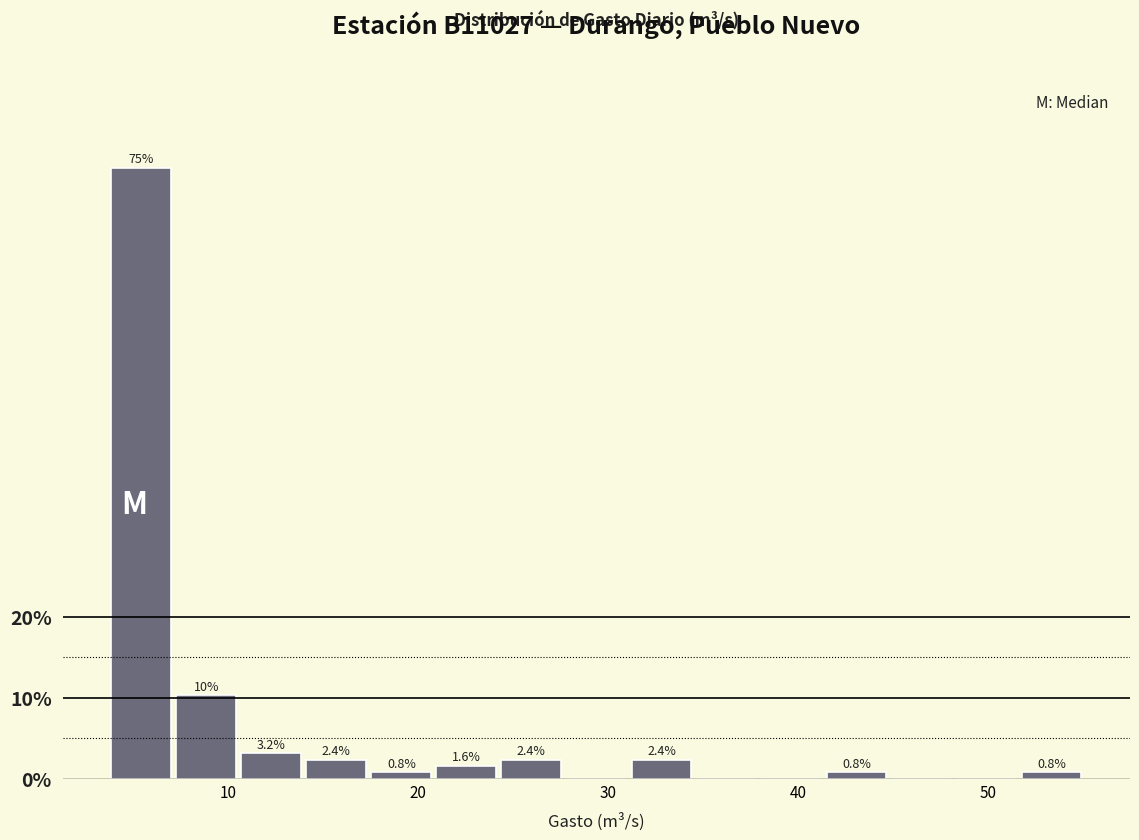

Around what value on the x-axis is the tallest bar? Give the approximate position of its centre, as read against the axis.

5